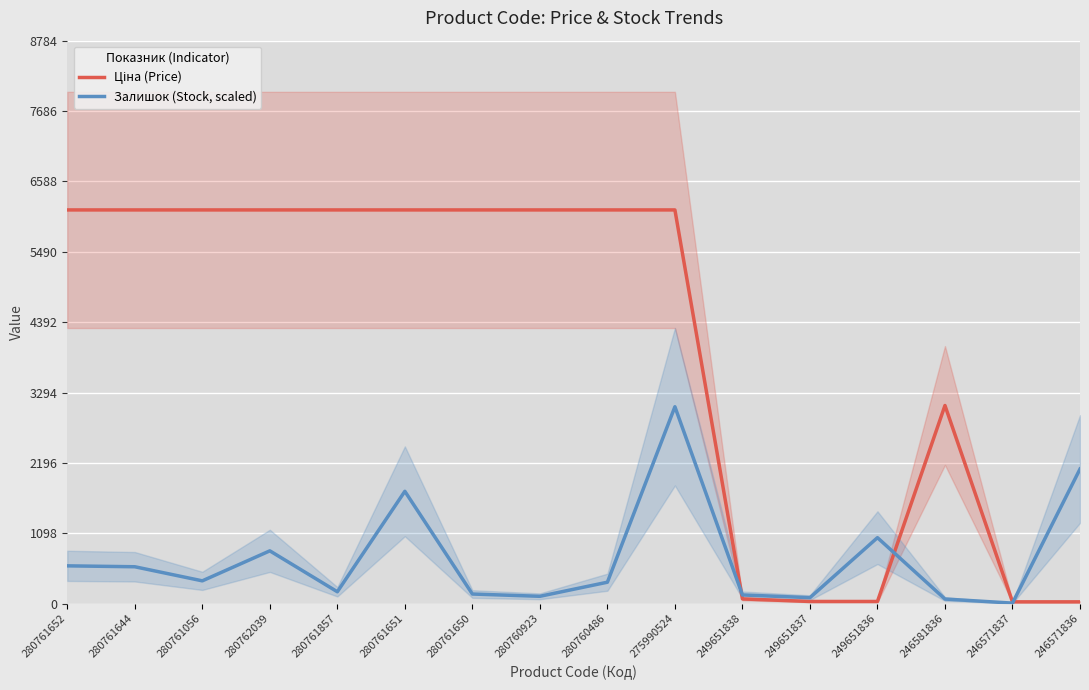

Where do Залишок (Stock, scaled) and Ціна (Price) first cross each other?

275990524 and 249651838